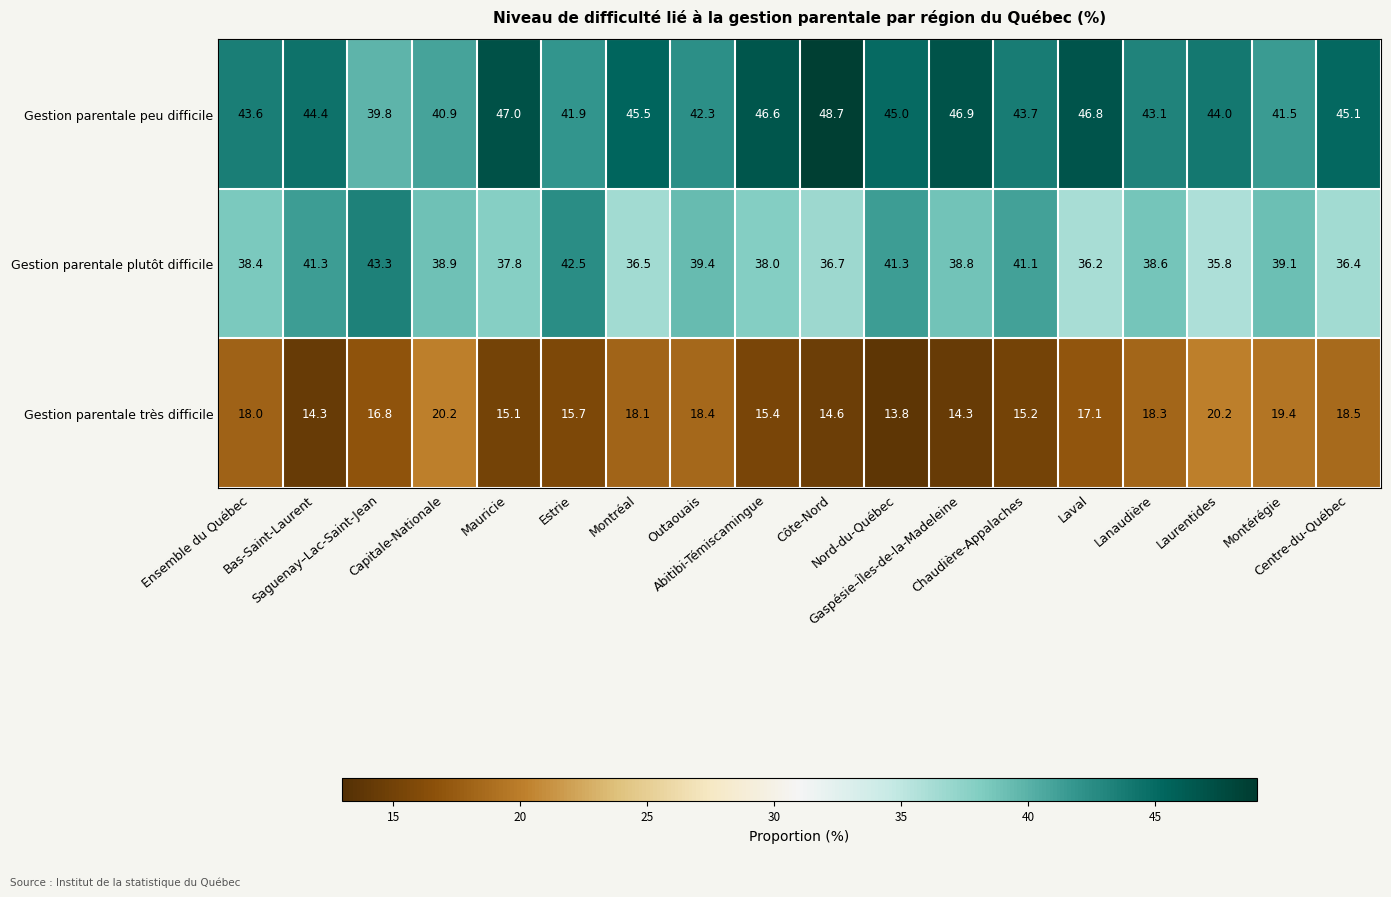

Which series has the largest total across all categories?

Gestion parentale peu difficile